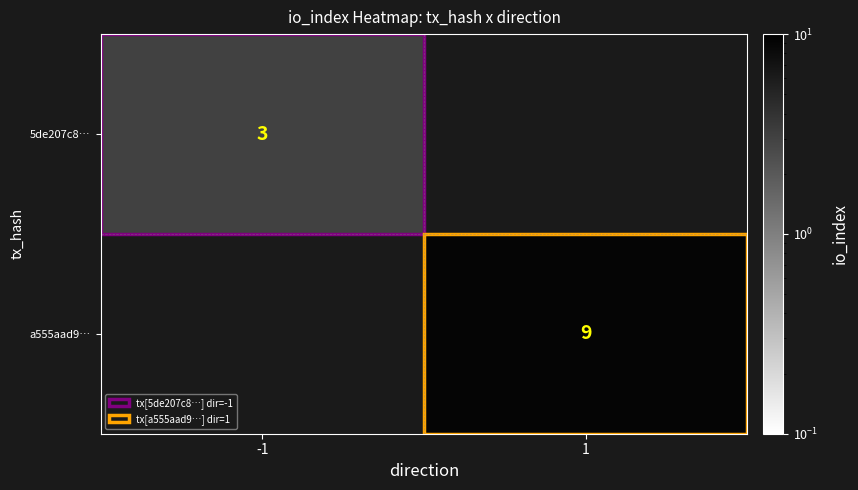

At which category does the chart reach its peak across all series?

1